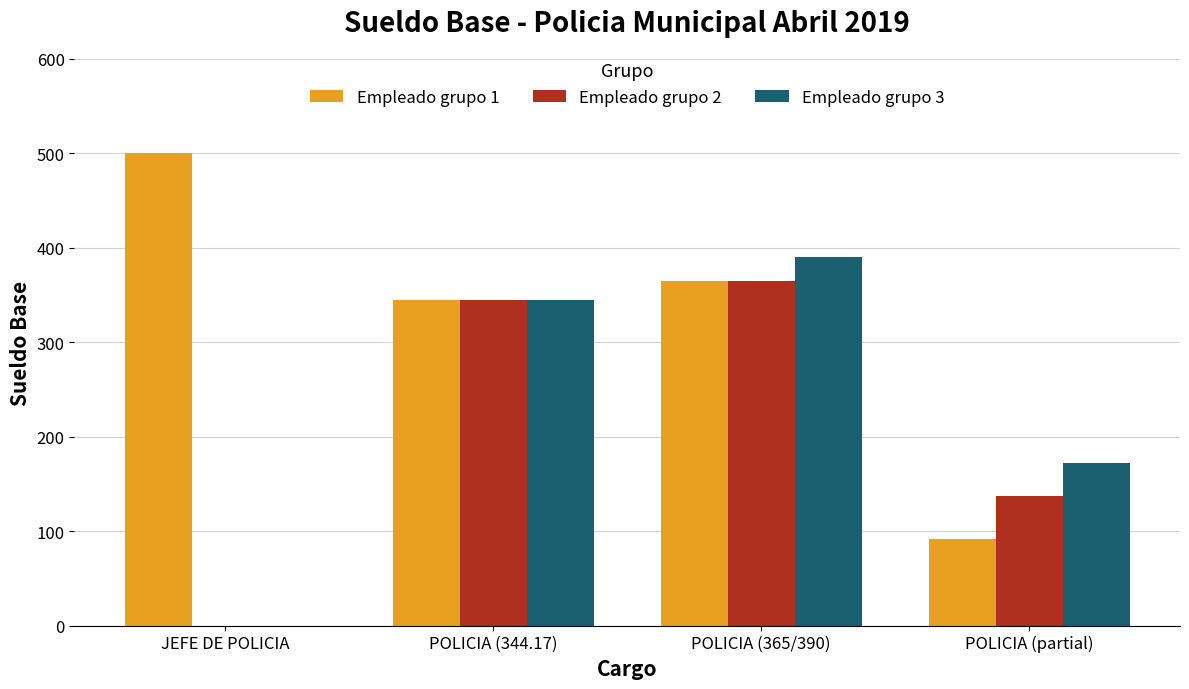

Is it true that Empleado grupo 1 equals 155.2 at POLICIA (partial)?

False